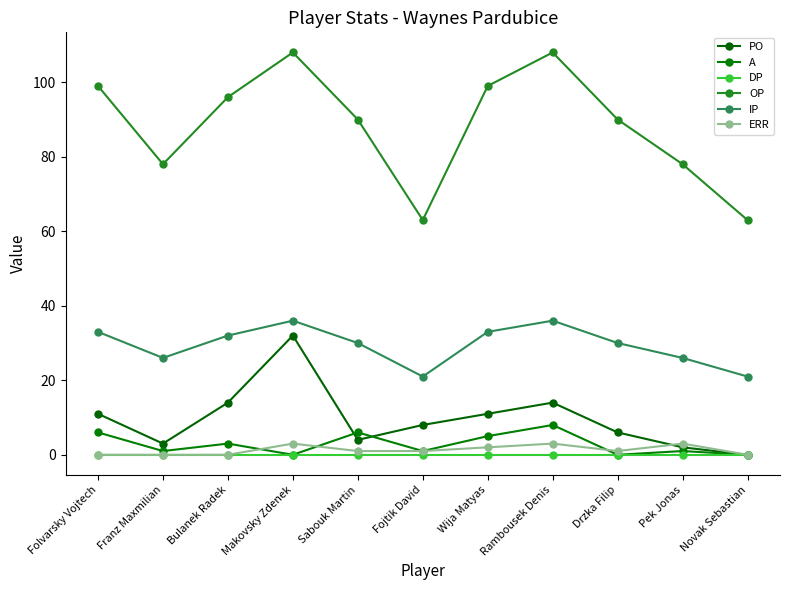

At which label does DP reach its minimum?

Folvarsky Vojtech